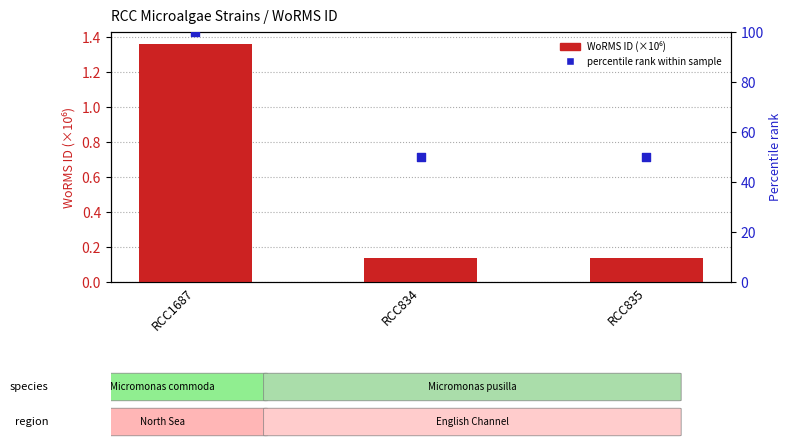

What is the total value across all series at RCC835?

50.1